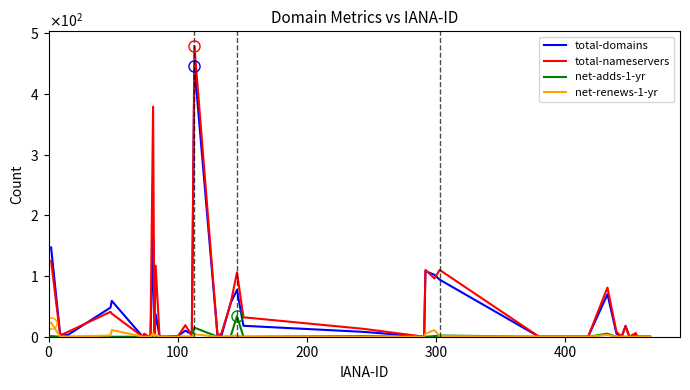

True or false: net-adds-1-yr and total-nameservers intersect in this chart.

False